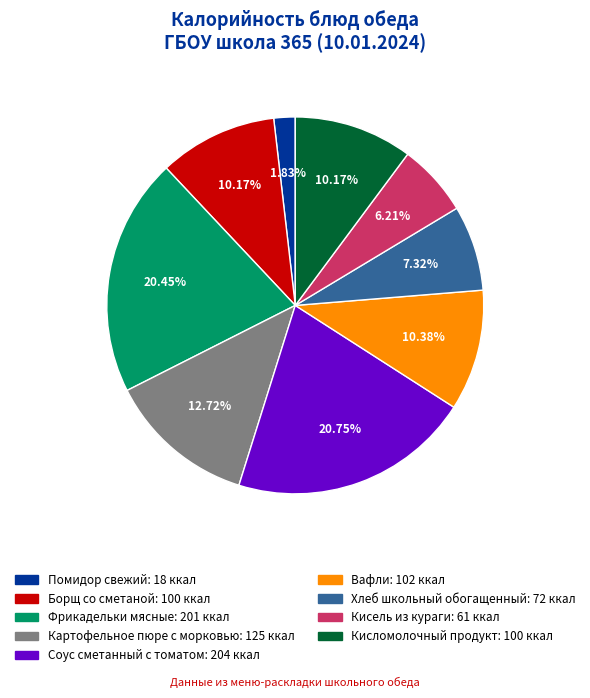

To the nearest percent, what is the difference between the Соус сметанный с томатом and Борщ со сметаной slice percentages?

11%